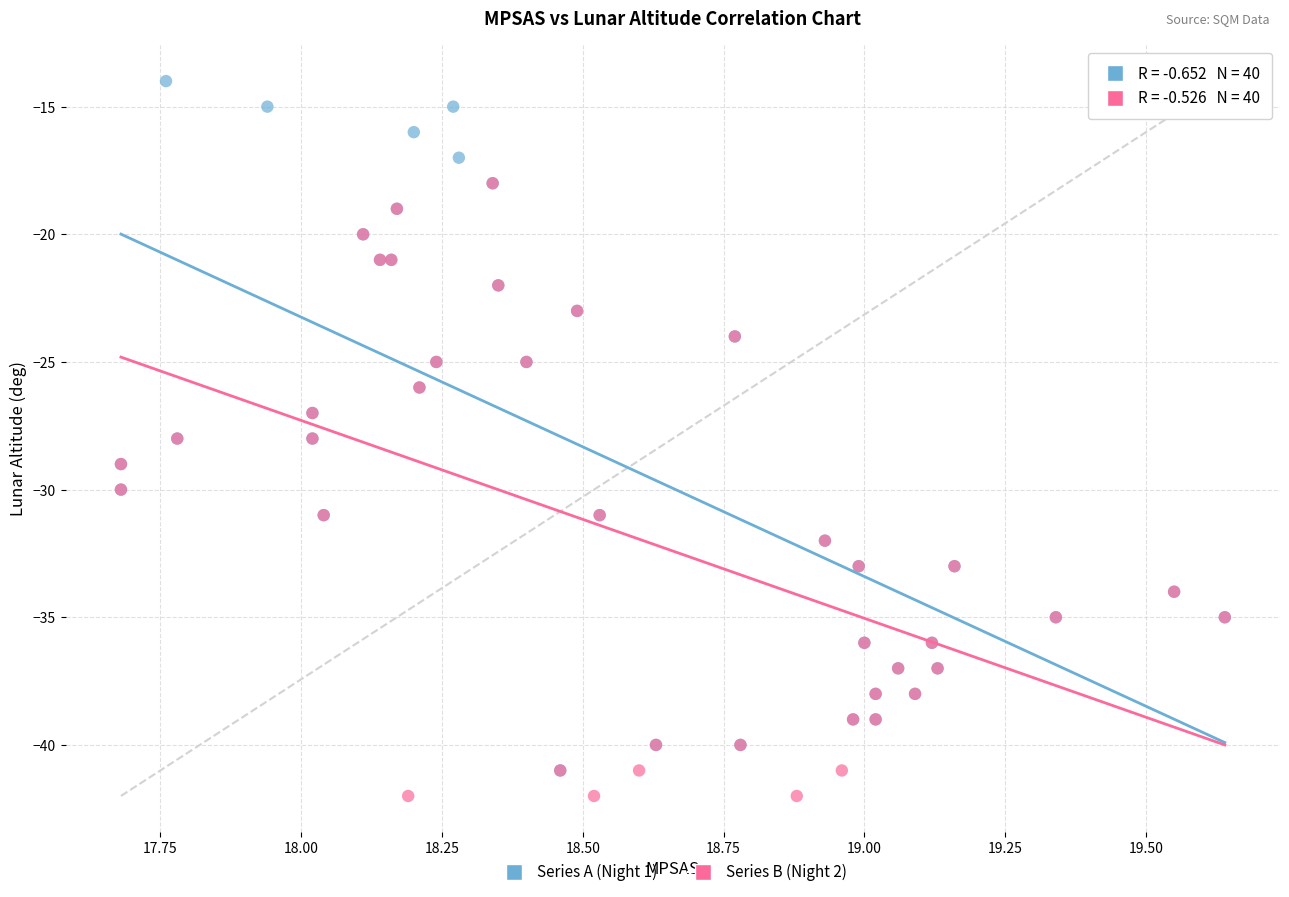

Which series has the largest Y range (max minus min)?

Series A (Night 1)